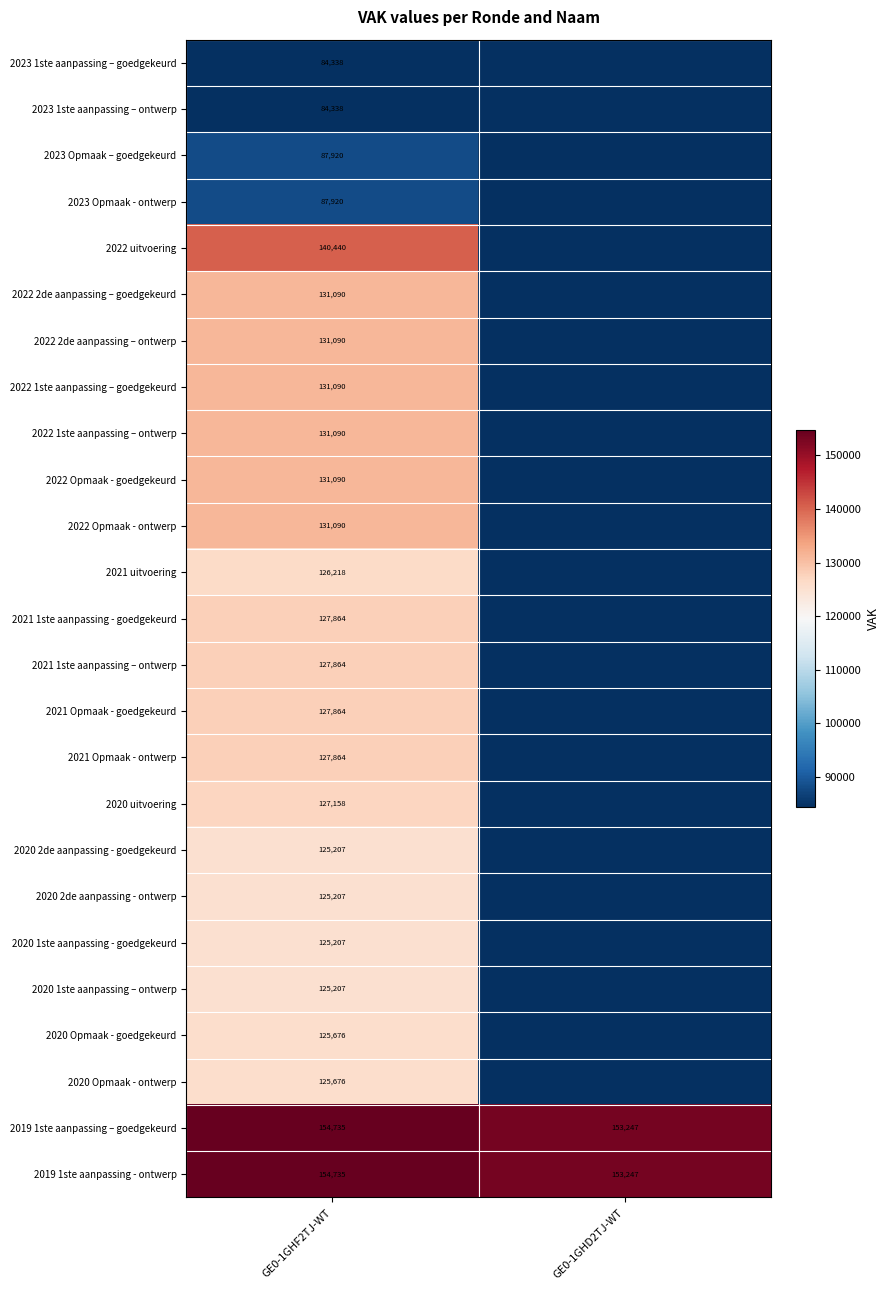

What is the total value across all series at GE0-1GHF2TJ-WT?

3097978